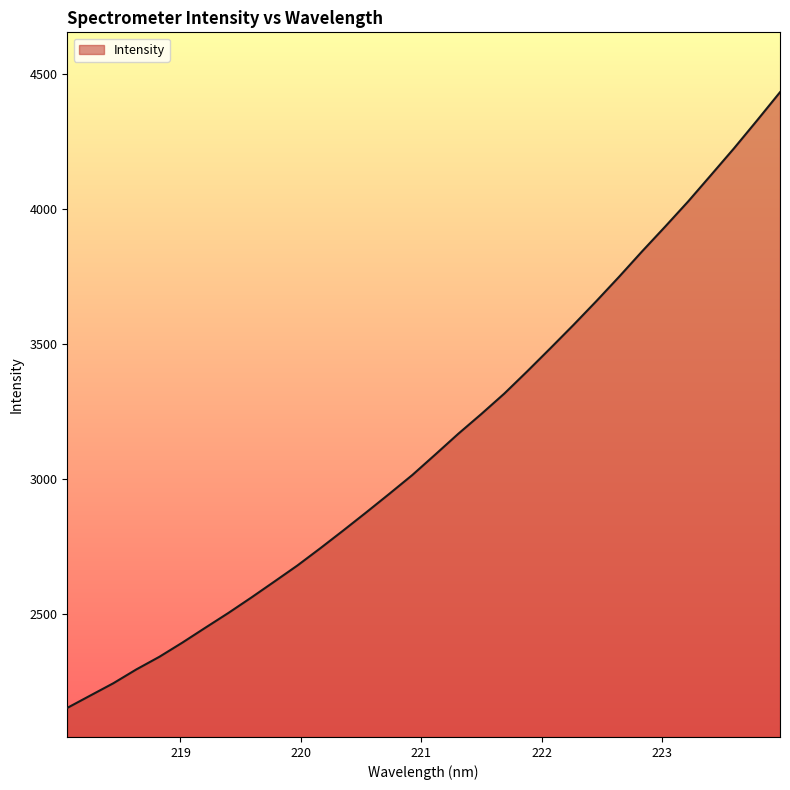

What is the greatest value displayed?

4433.2